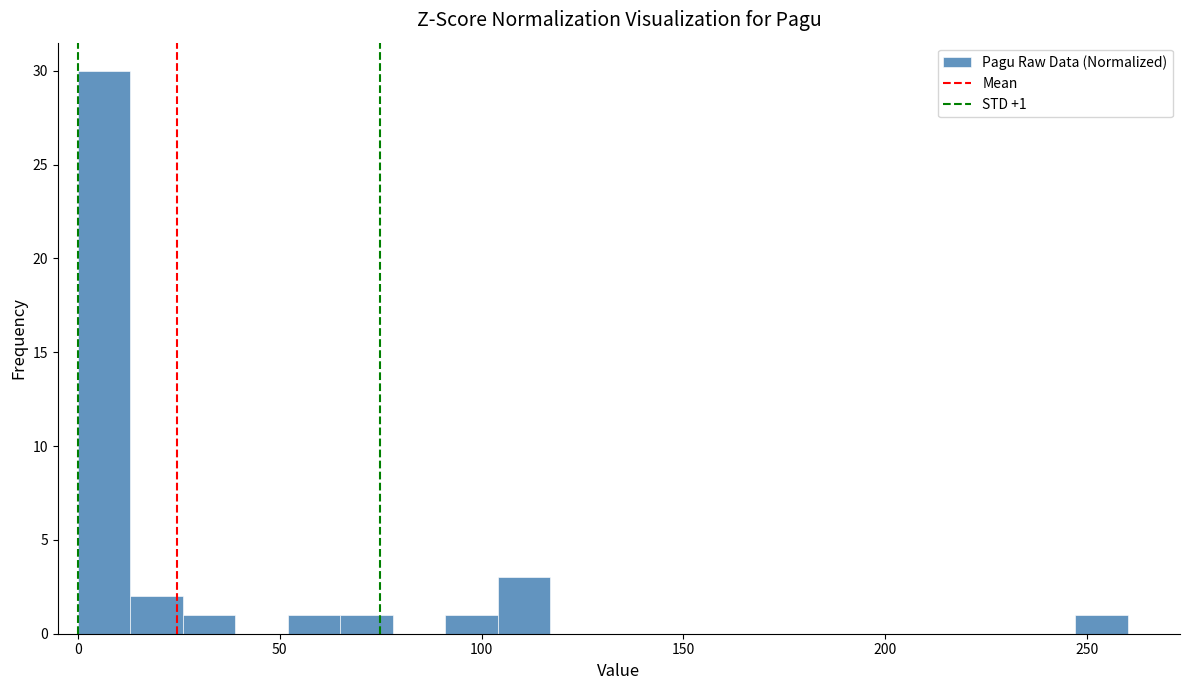

Around what value on the x-axis is the tallest bar? Give the approximate position of its centre, as read against the axis.

5